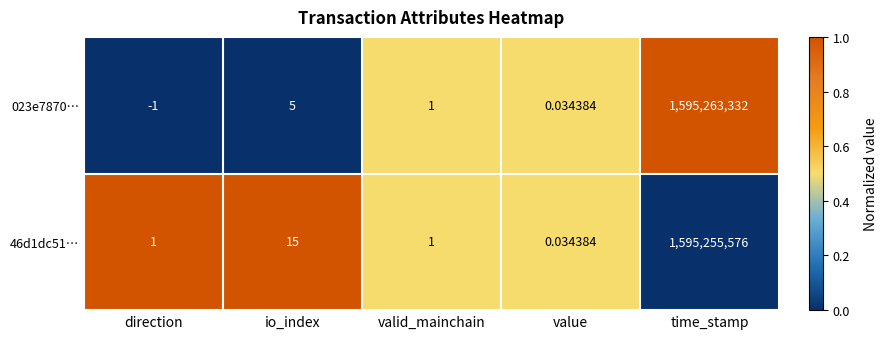

Rank the categories by 023e7870… value from lowest to highest.

direction, value, valid_mainchain, io_index, time_stamp